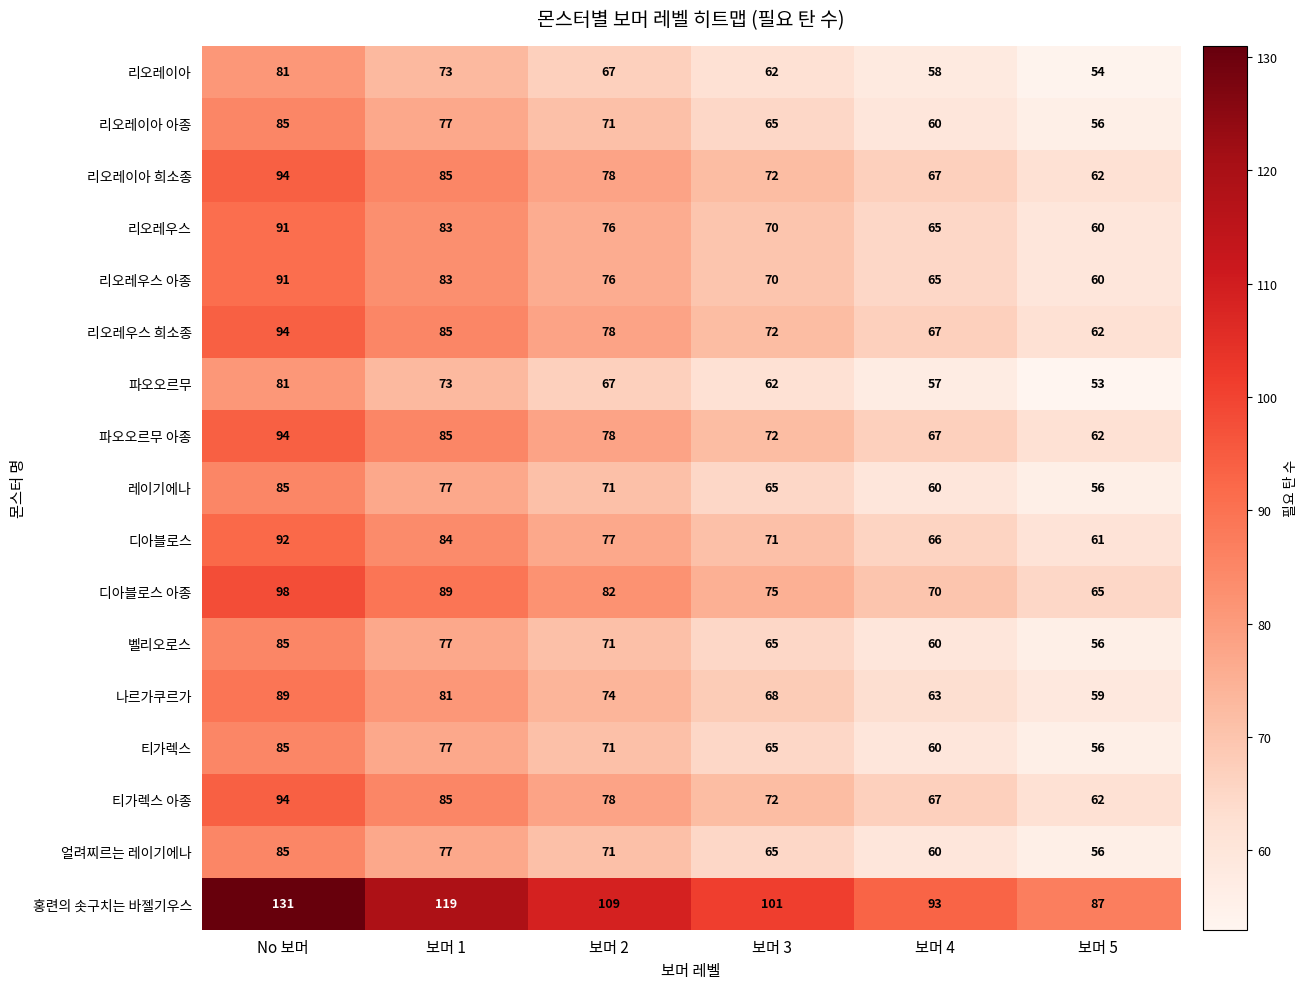

Is the value of 리오레우스 아종 at 보머 1 greater than the value of 홍련의 솟구치는 바젤기우스 at 보머 5?

No